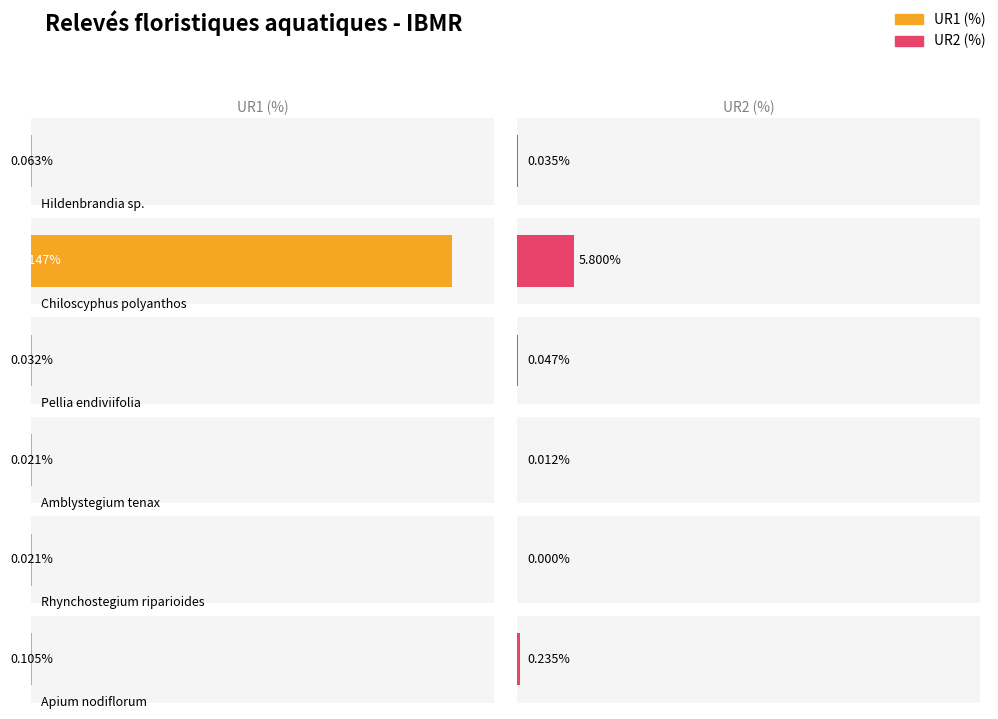

What are all the series names shown in the legend?

UR1, UR2